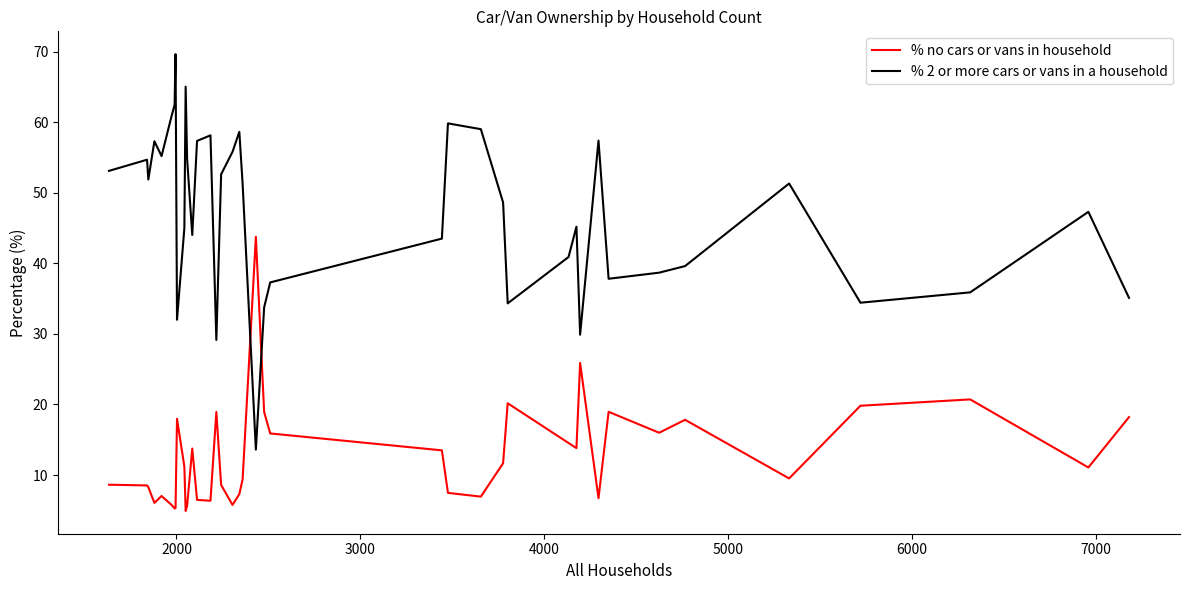

Which series has the largest range (max minus min)?

% 2 or more cars or vans in a household